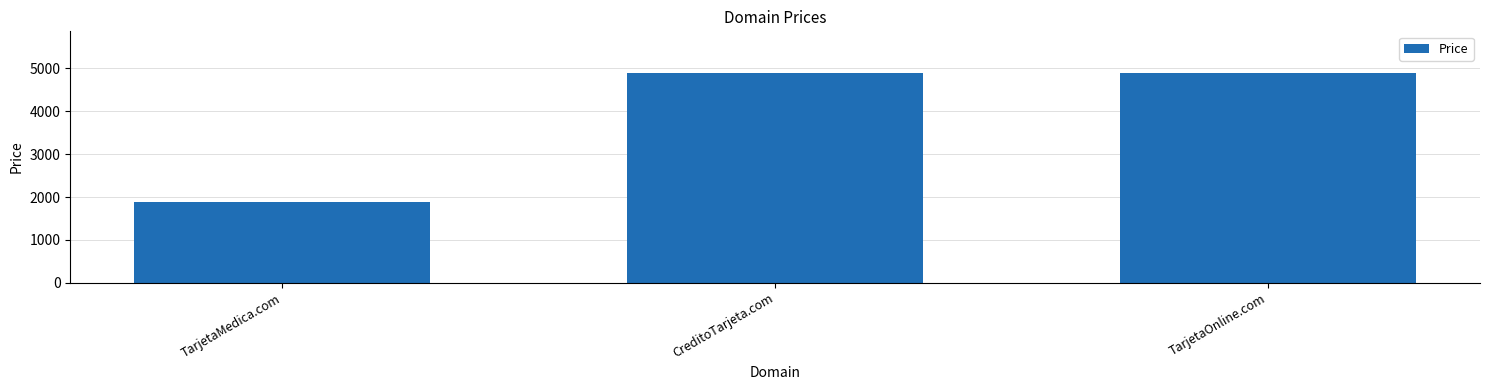

Count the values in the range 1888 to 4888.

3